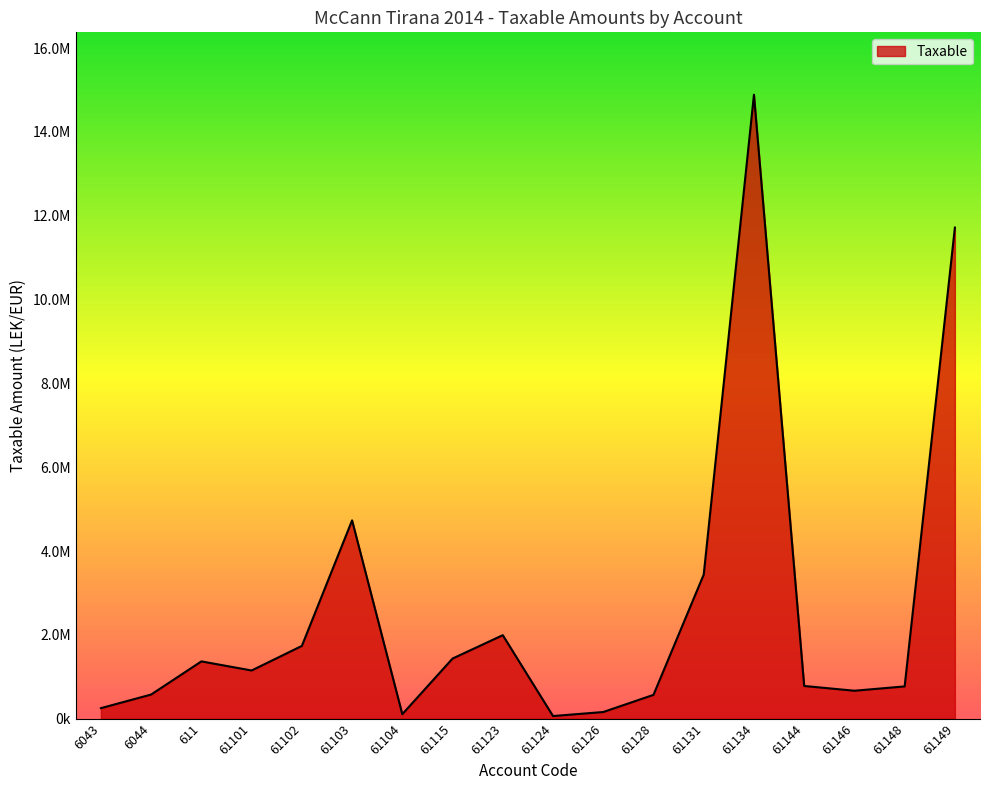

Does the chart display data point markers on the line(s)?

No